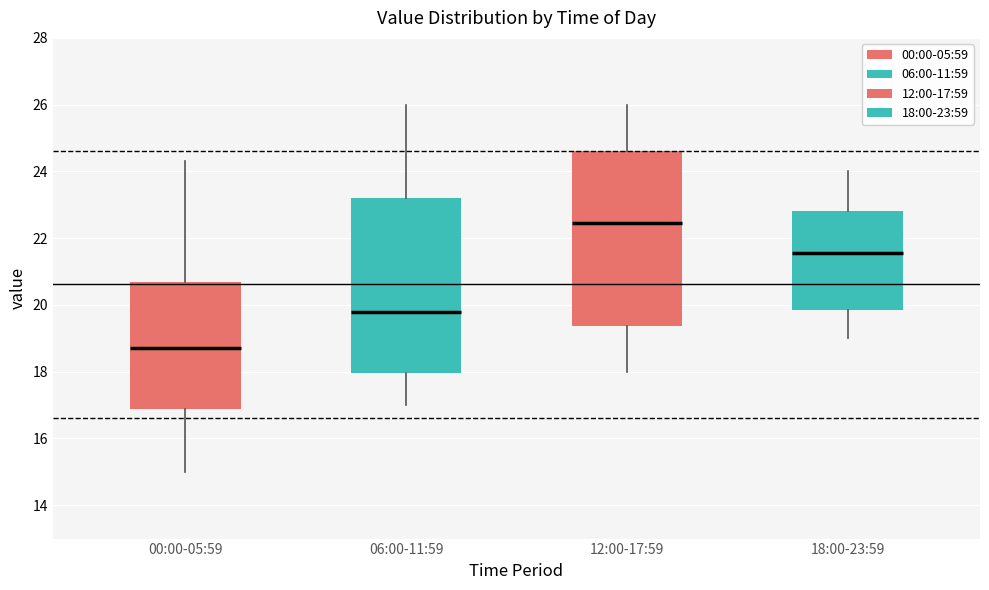

Reading left to right, transcribe this box plot: for each box, give where its median line is, the range the box spans, and where its two whiskers end, as read against the y-axis. The values are not printed on the chart, so give them approximately, as read against the axis.

00:00-05:59: median 18.8, box 16.8 to 20.8, whiskers 15.0 to 24.4
06:00-11:59: median 19.8, box 18.0 to 23.2, whiskers 17.0 to 26.0
12:00-17:59: median 22.4, box 19.4 to 24.6, whiskers 18.0 to 26.0
18:00-23:59: median 21.6, box 19.8 to 22.8, whiskers 19.0 to 24.0